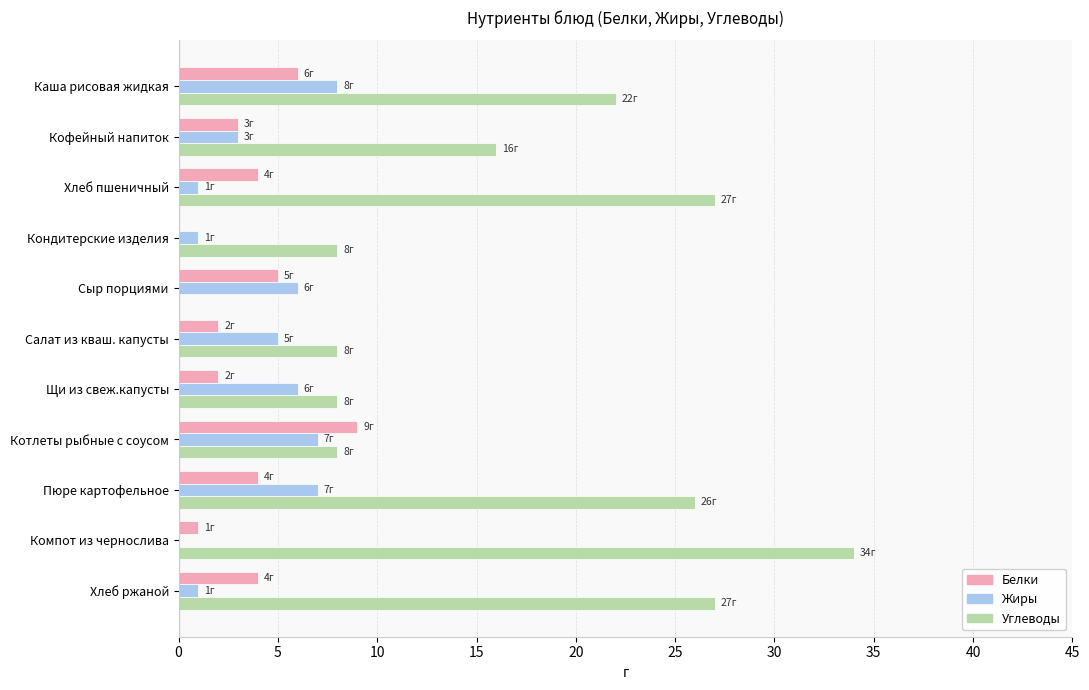

What is the sum of the Белки values at Компот из чернослива and Сыр порциями?

6